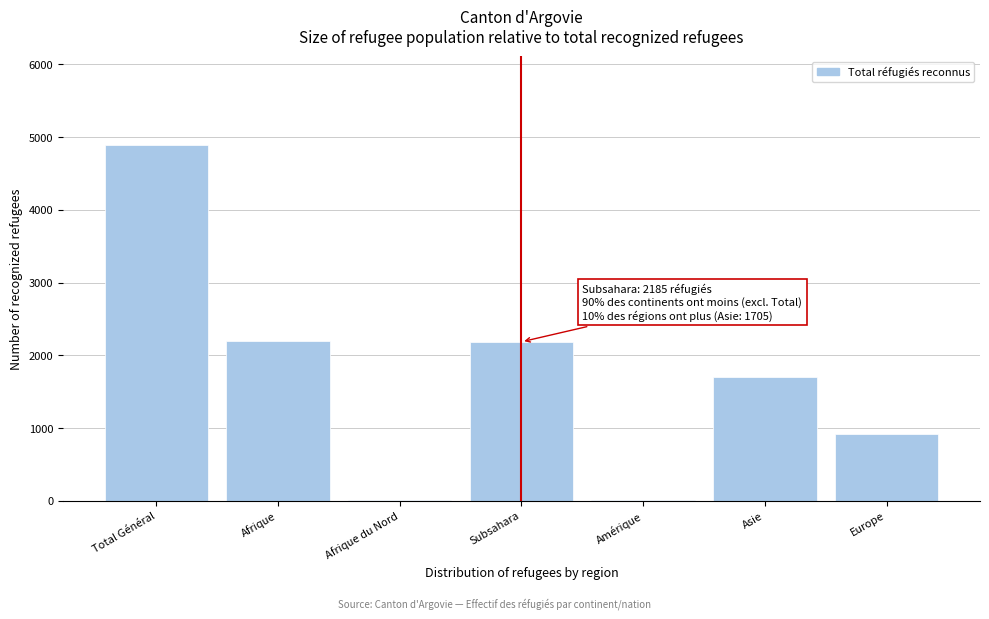

True or false: the data shows 2185 at Subsahara.

True